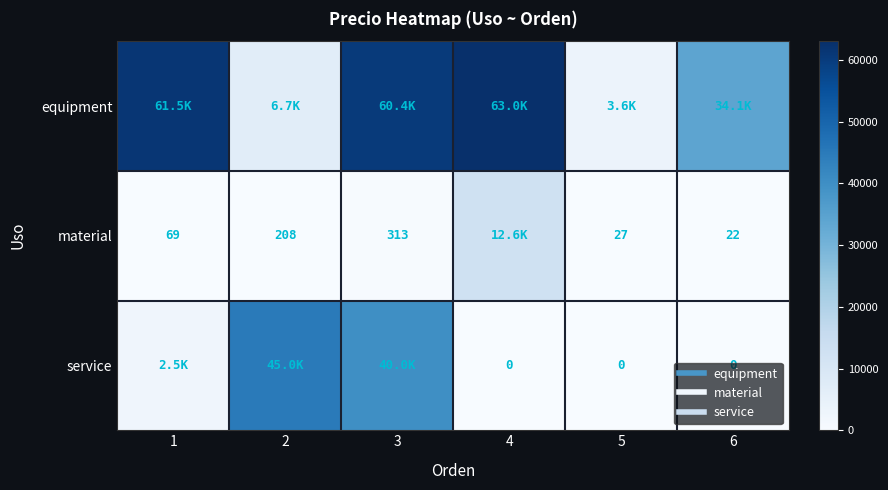

Rank the series at 5 from lowest to highest value.

service, material, equipment